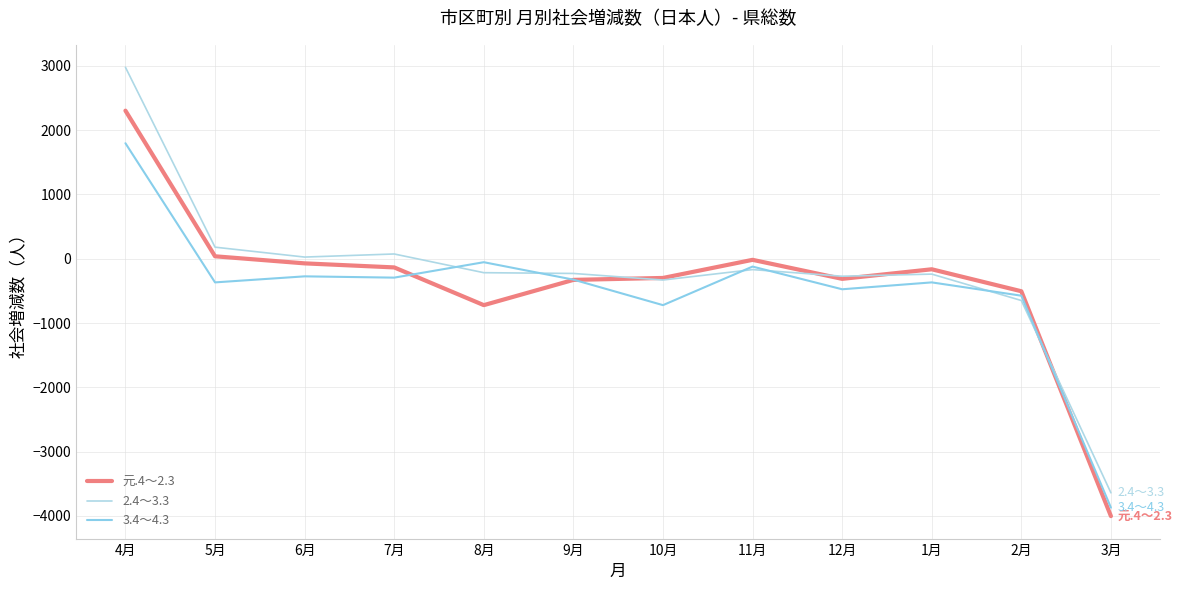

List the series in order of their overall mean, highest first.

2.4～3.3, 元.4～2.3, 3.4～4.3